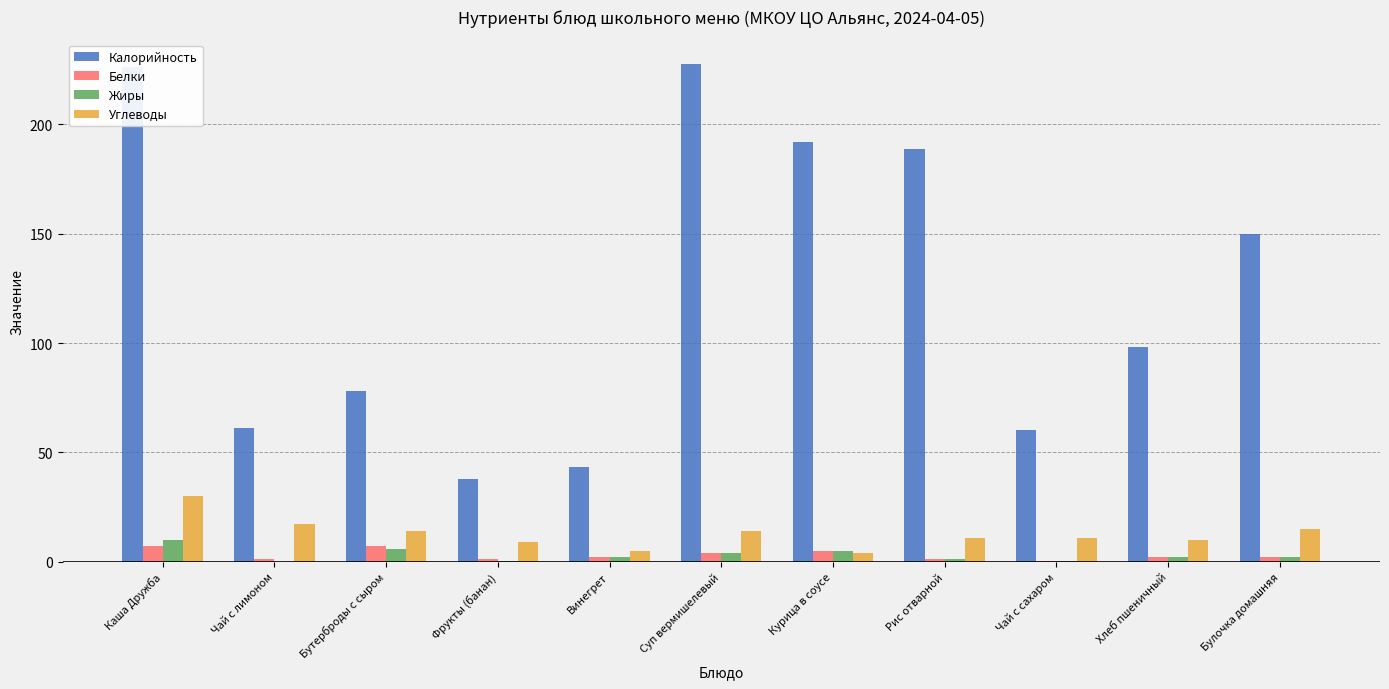

What is the sum of all Калорийность values?

1363.0